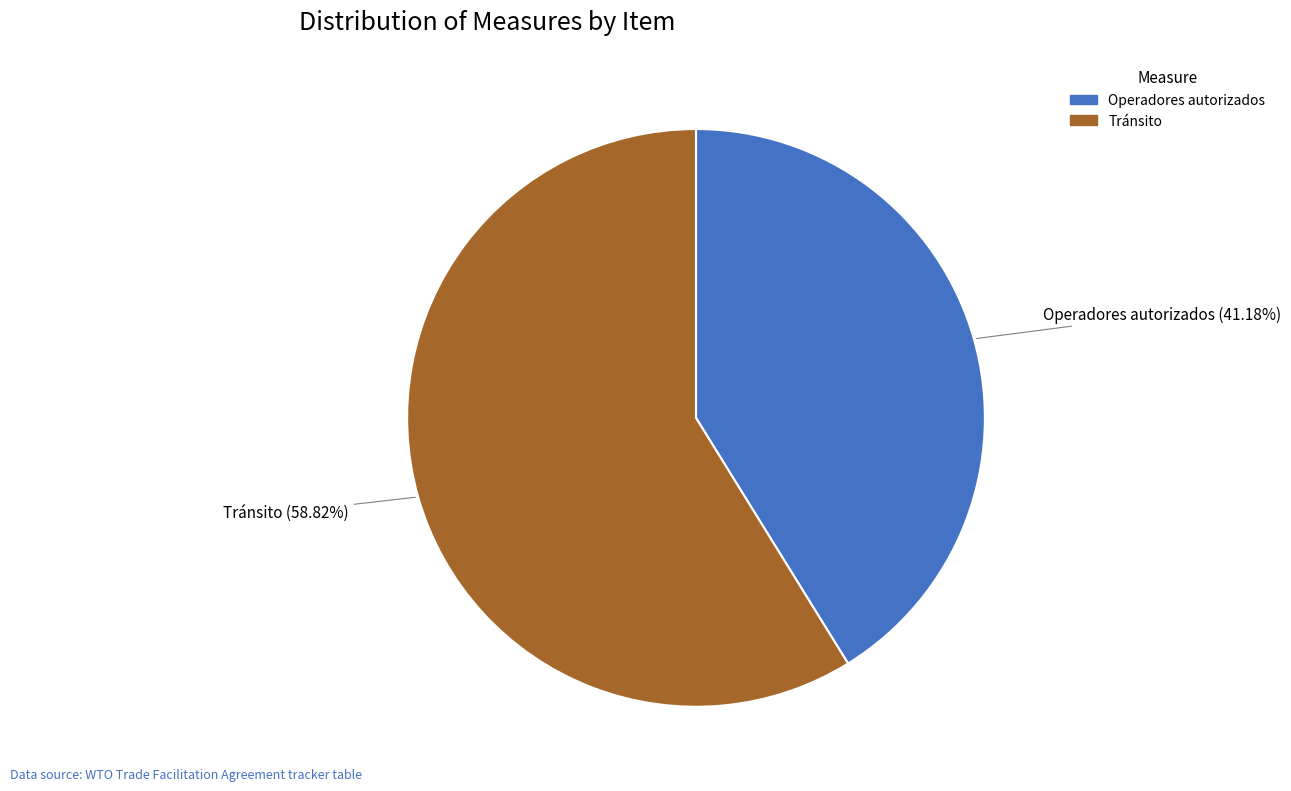

Is there a majority slice in this chart?

Yes